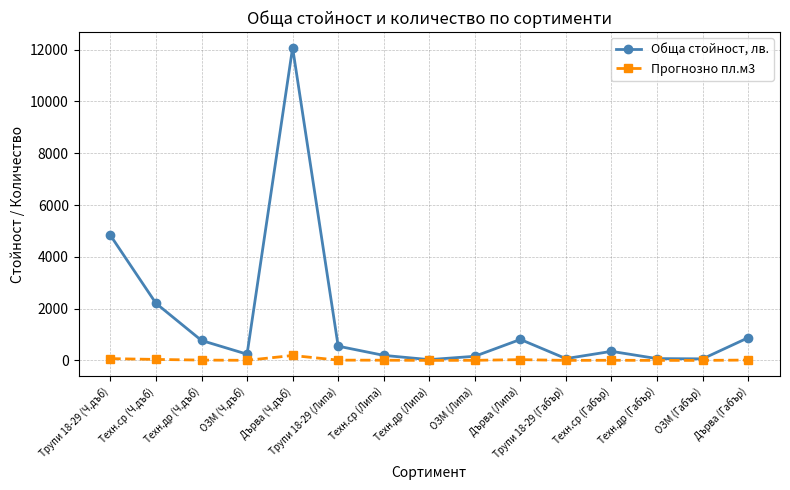

Is this an area chart (filled region under the line)?

No